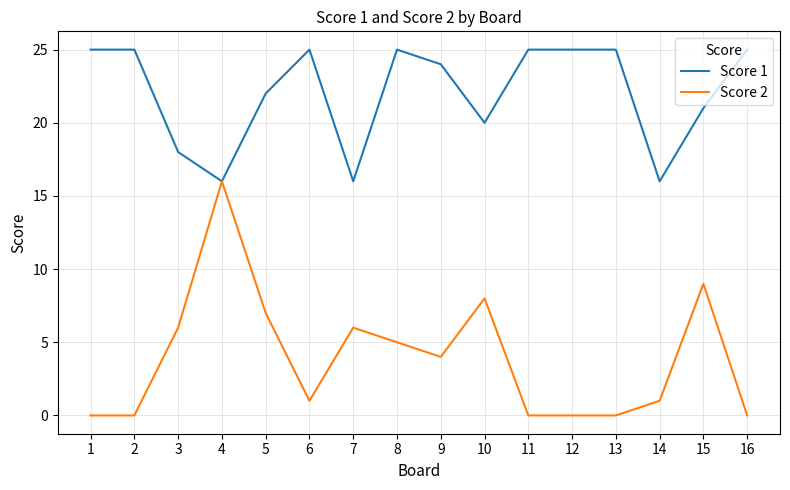

Rank the series by their maximum value, from lowest to highest.

Score 2, Score 1